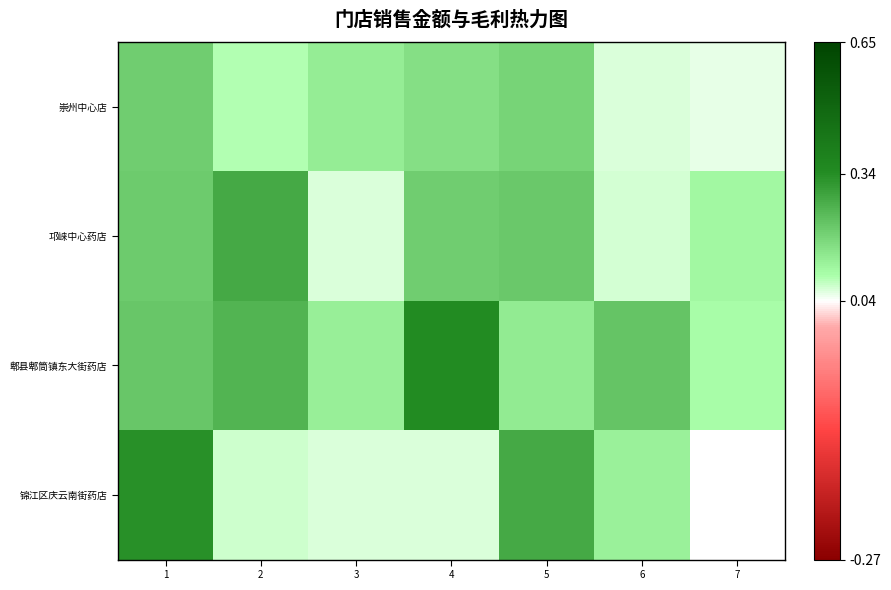

How many data points does each series have?

7